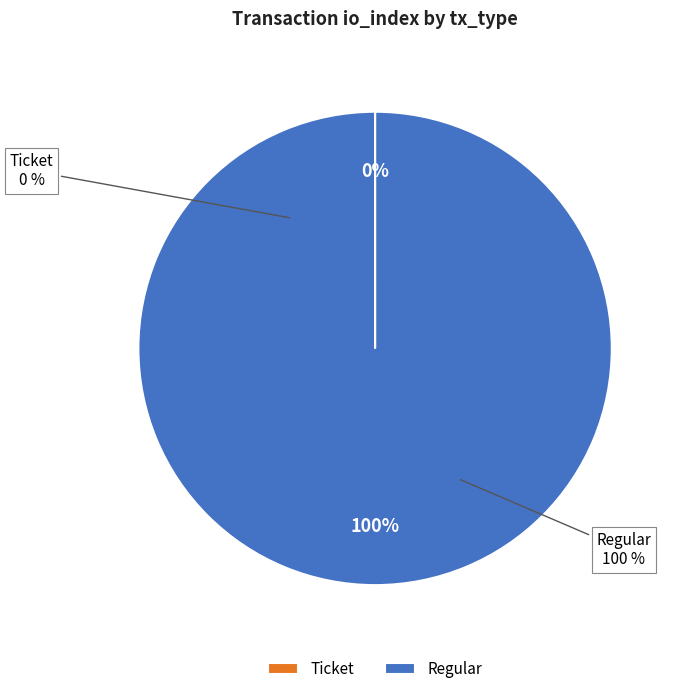

Rank the categories by value from lowest to highest.

Ticket, Regular